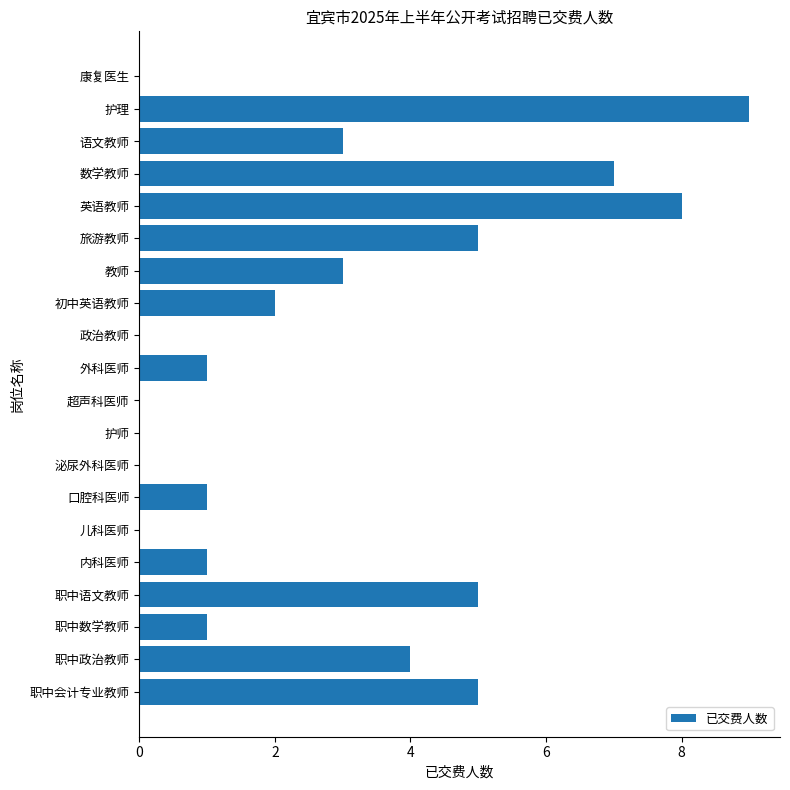

What is the approximate value at 职中政治教师?

4